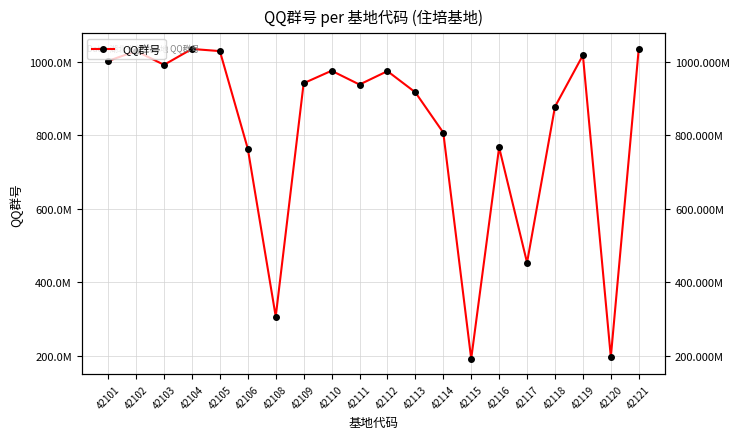

Rank the categories by value from lowest to highest.

42115, 42120, 42108, 42117, 42106, 42116, 42114, 42118, 42113, 42111, 42109, 42112, 42110, 42103, 42101, 42119, 42105, 42102, 42104, 42121